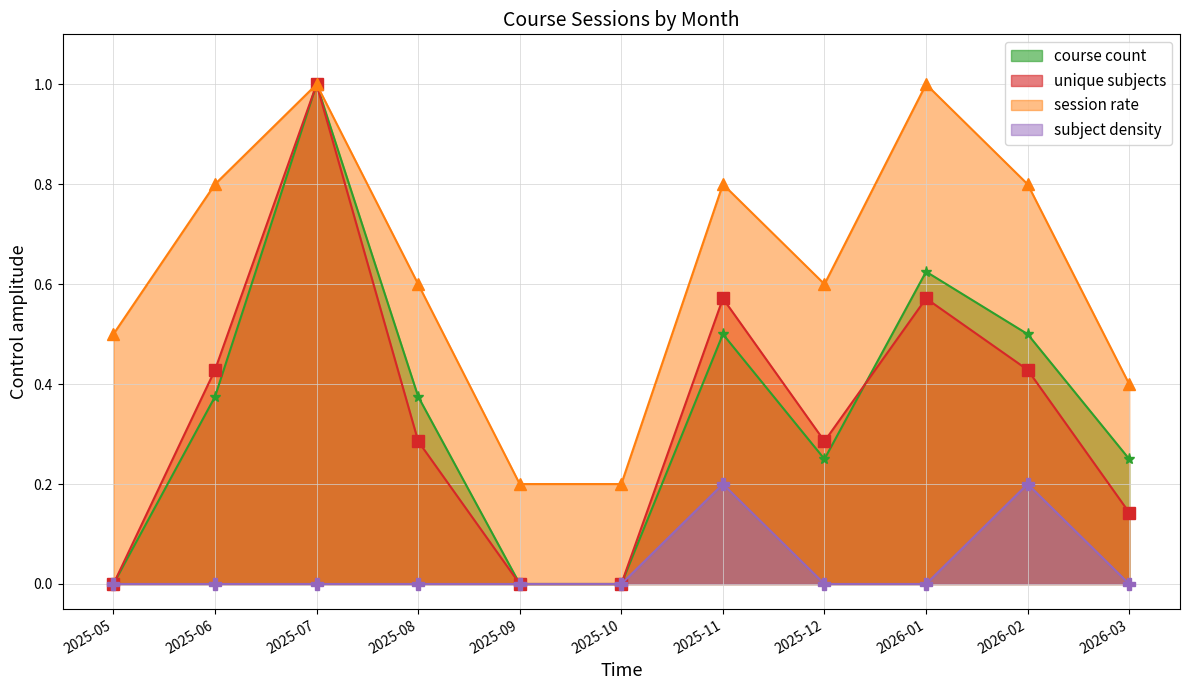

What is the approximate value of unique subjects at 2025-08?

0.3